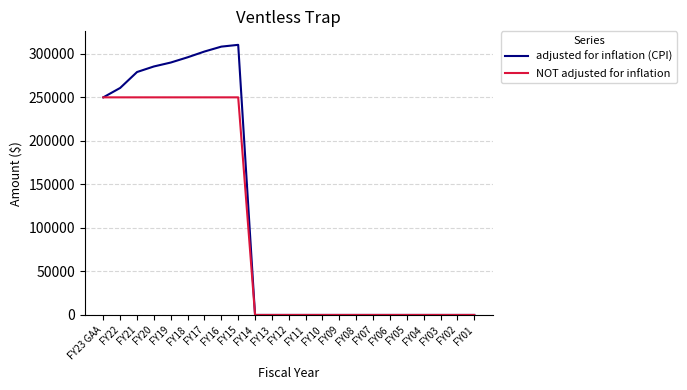

What is the difference between the maximum and minimum values in the NOT adjusted for inflation series?

250000